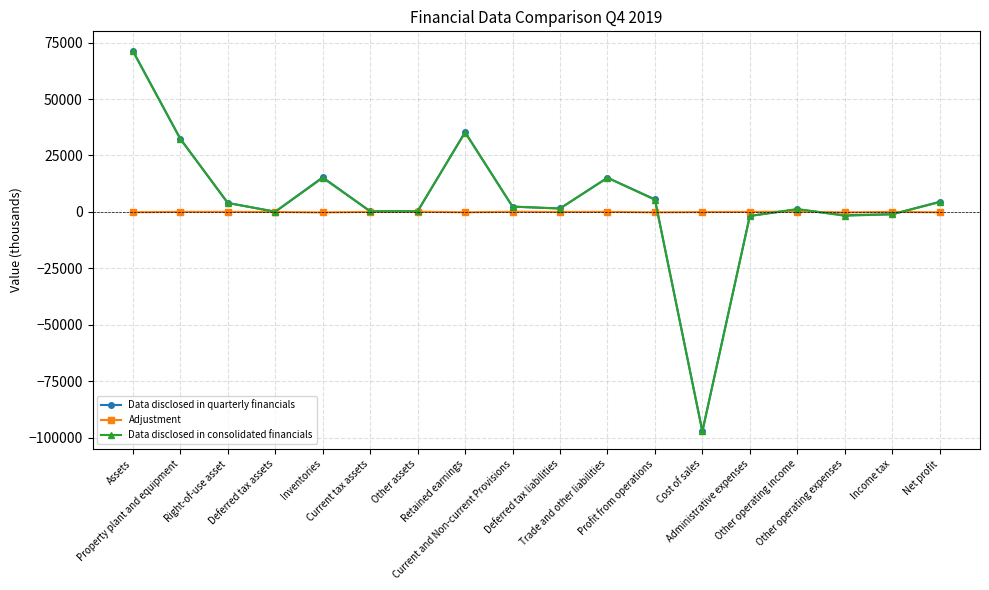

True or false: Data disclosed in quarterly financials has more than 1 points higher than both neighbors.

True